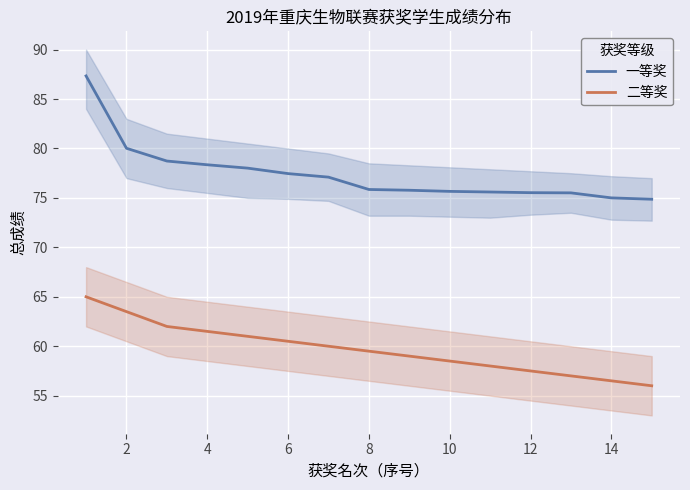

The 一等奖 series shows 19.6 at 10. True or false?

False